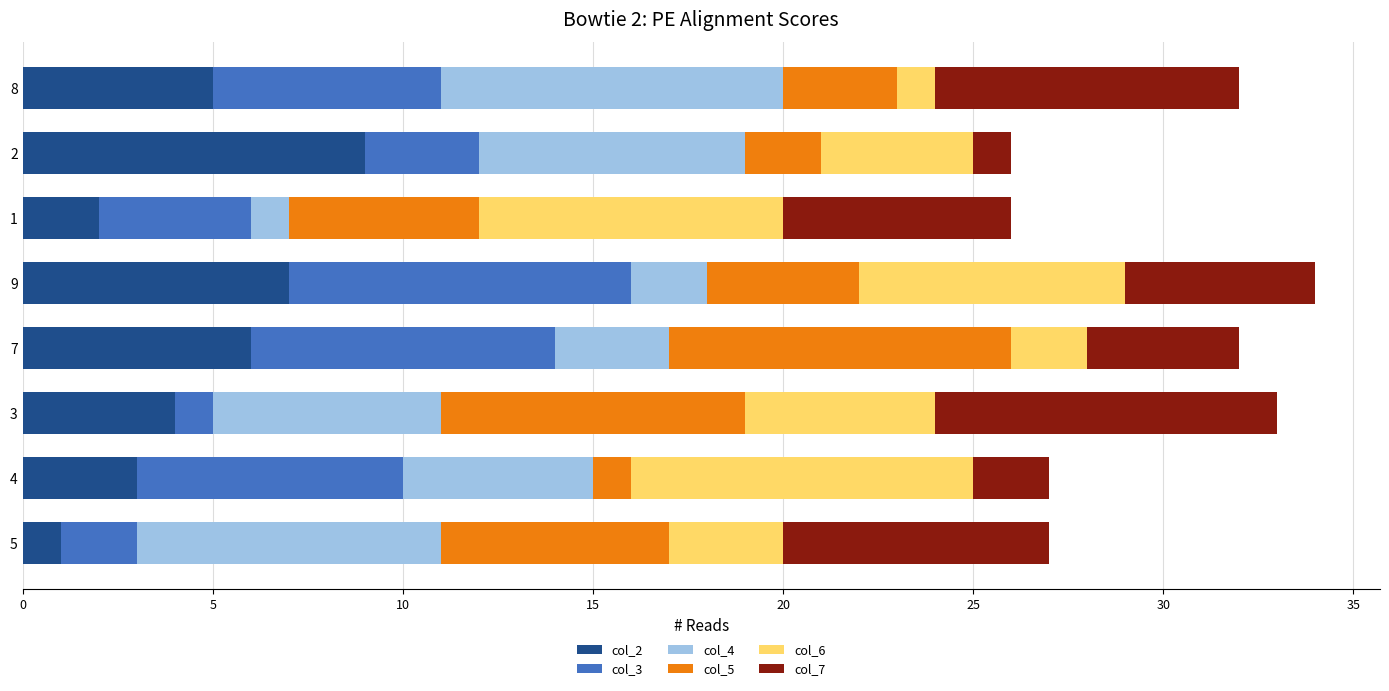

List the labels in order of col_2 value, smallest first.

5, 1, 4, 3, 8, 7, 9, 2